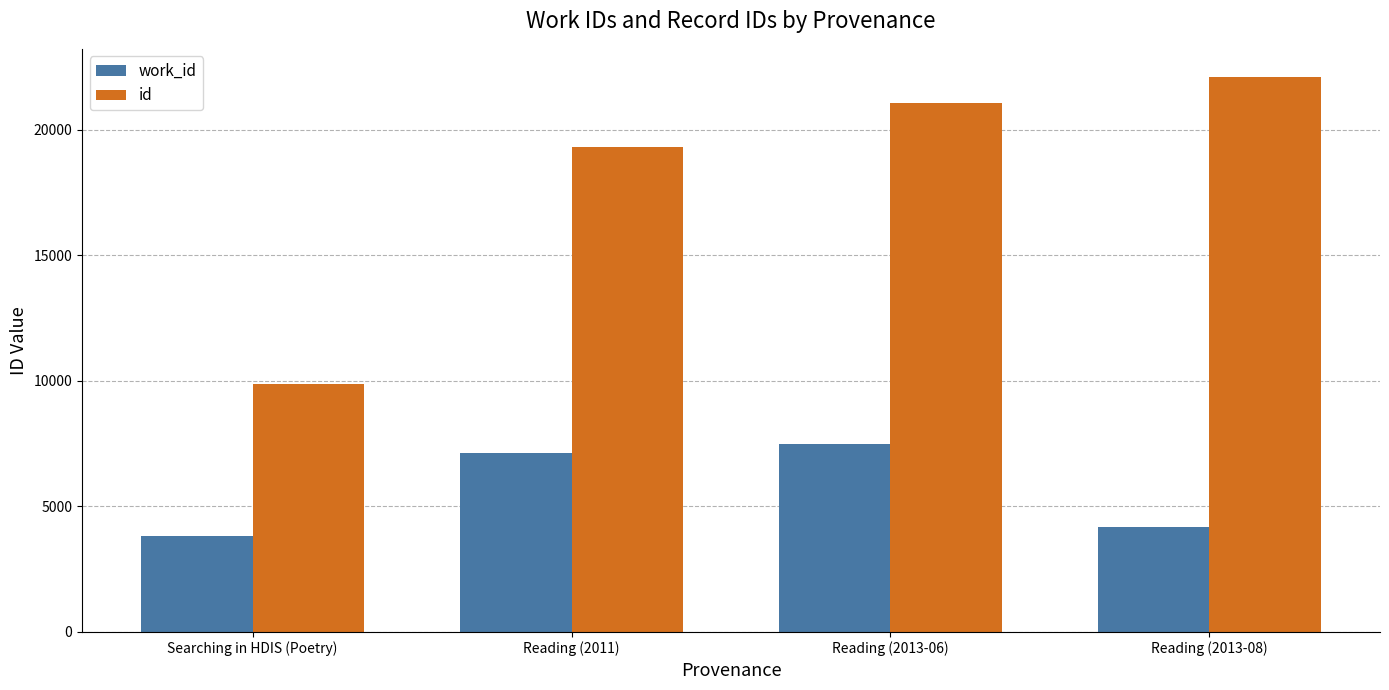

What position from the right is Reading (2013-08)?

1